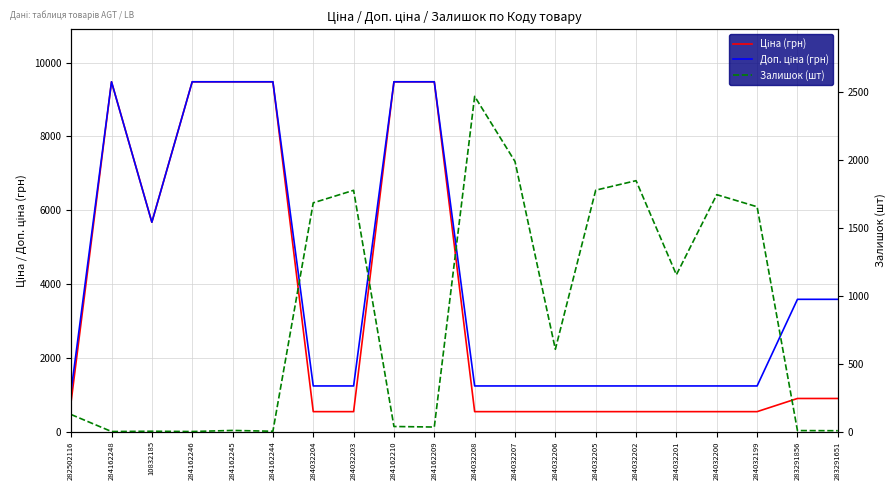

Between 284032200 and 284032208, which is larger?

284032200